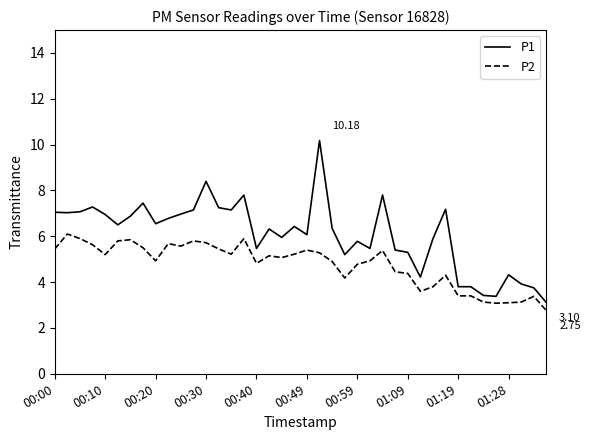

What is the difference between the maximum and minimum values in the P1 series?

7.1